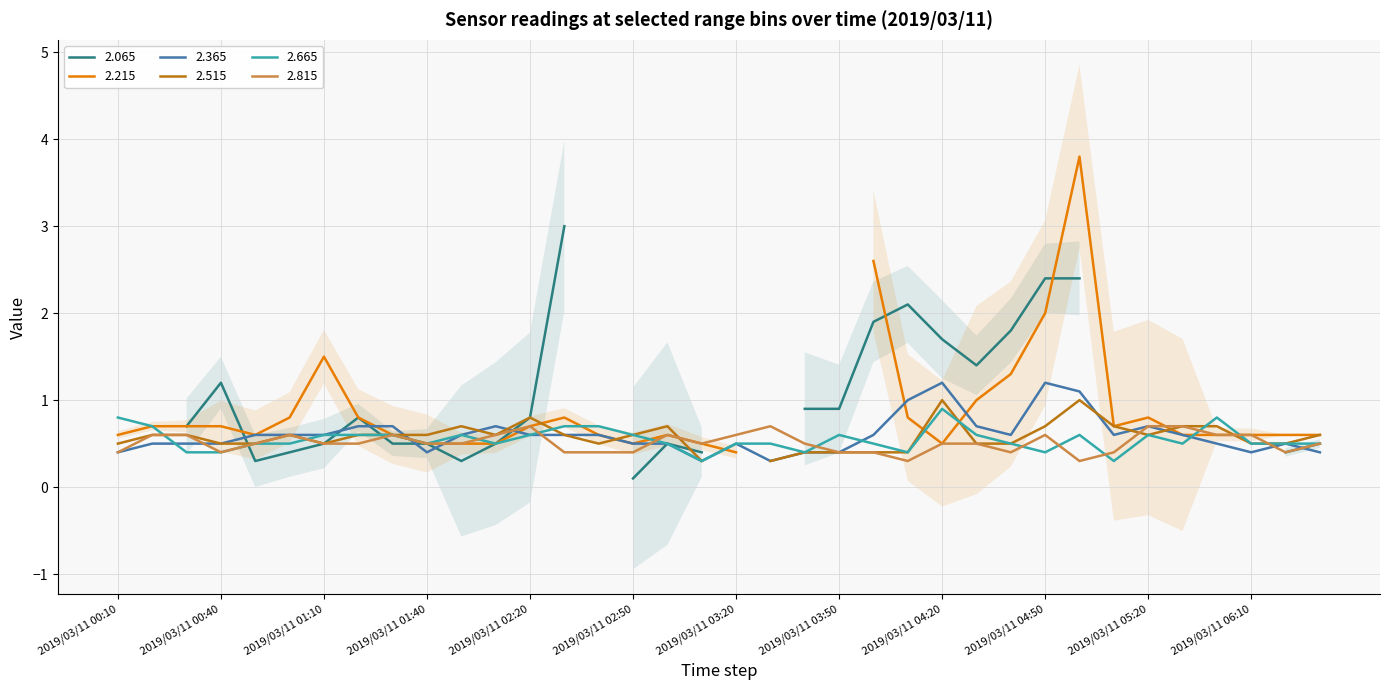

At which label is 2.365 closest to 0?

2019/03/11 03:10